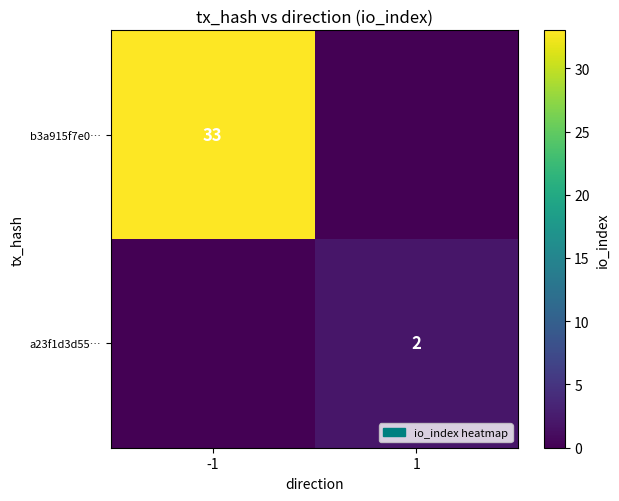

True or false: b3a915f7e0… has a value of 16 at -1.

False